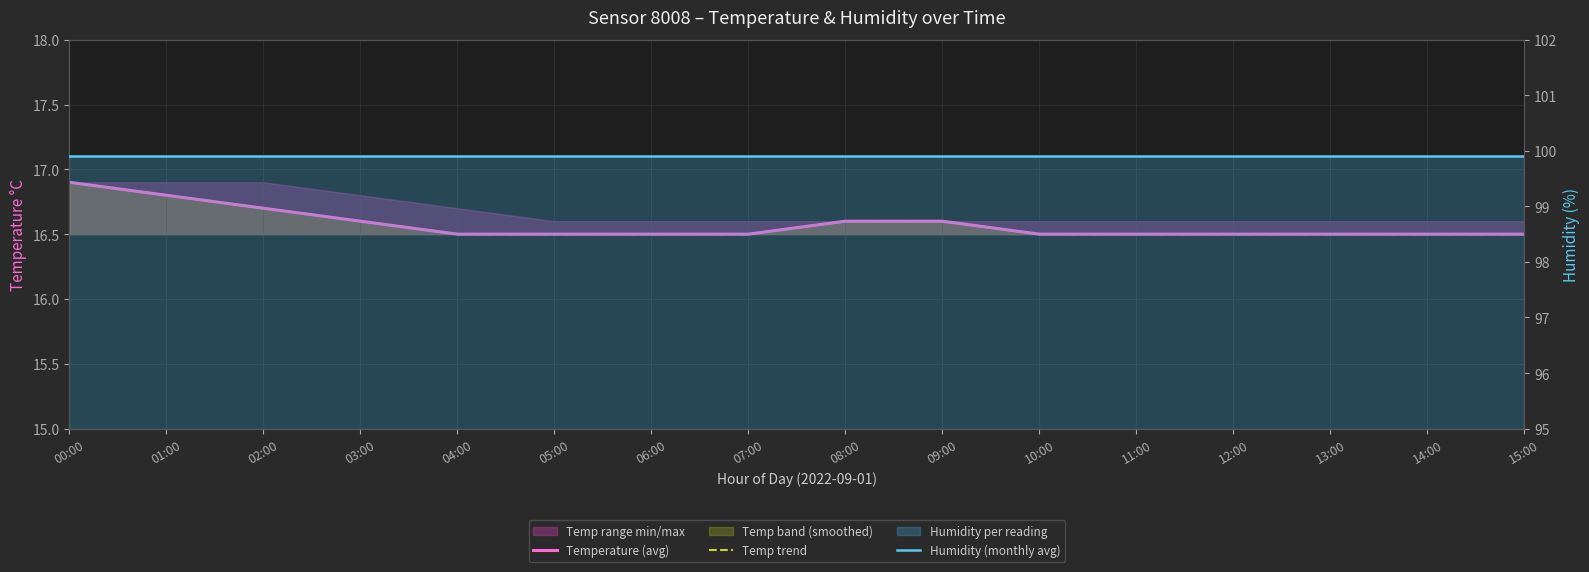

What position from the right is 15:00?

1